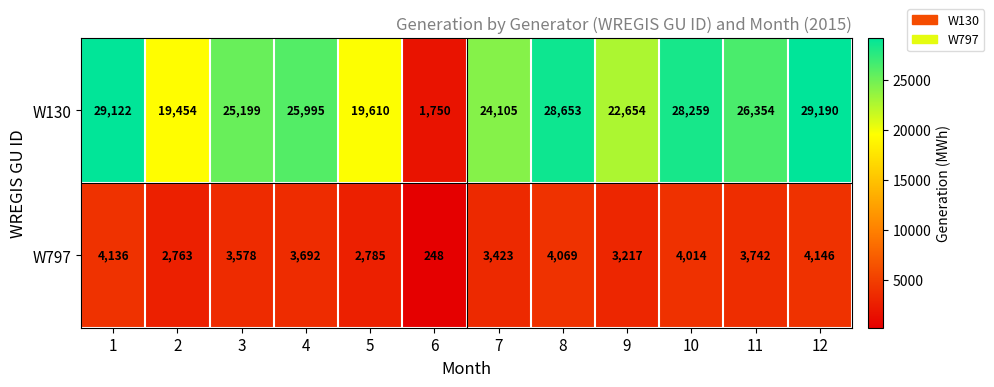

Read the W797 value at 2, to the nearest 50.

2750